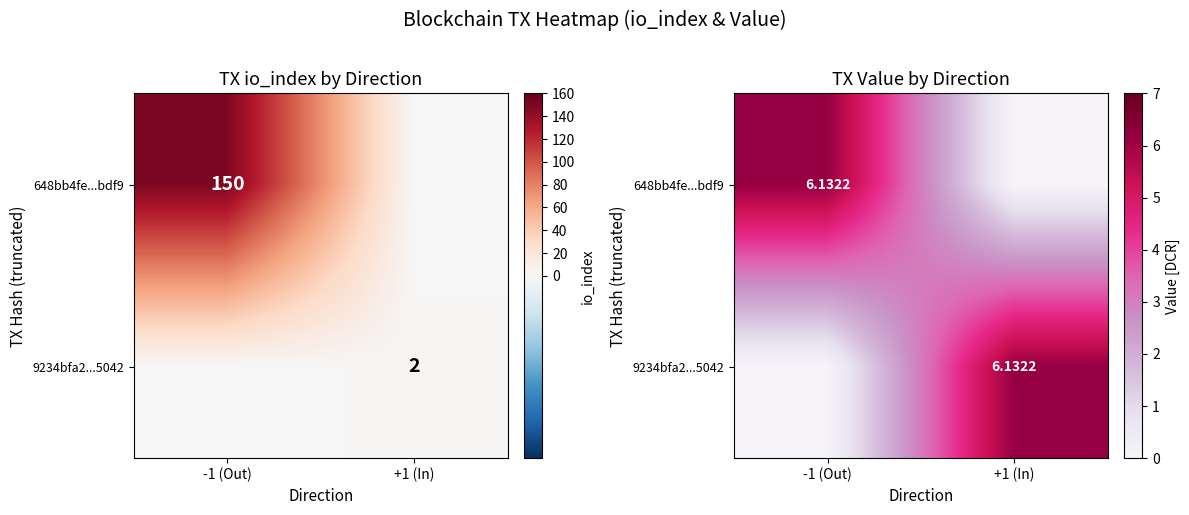

True or false: 9234bfa2...5042 has a value of 3.0 at -1 (Out).

False